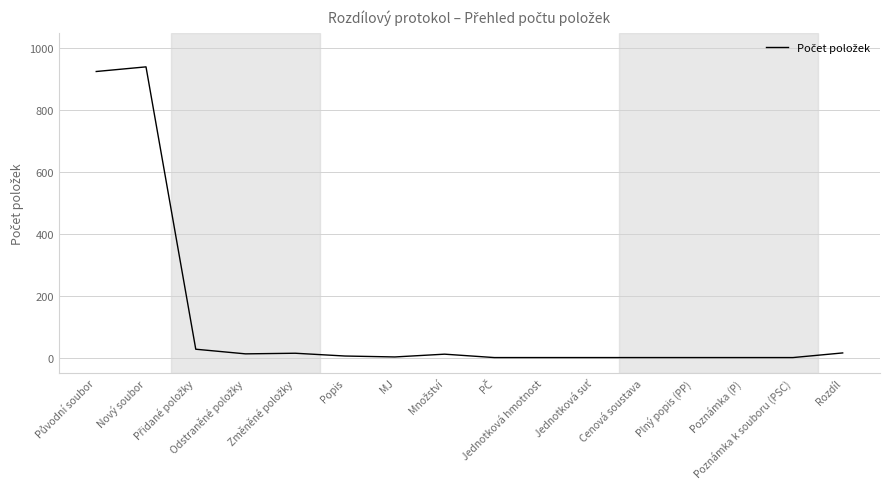

What is the difference between the maximum and minimum values?

940